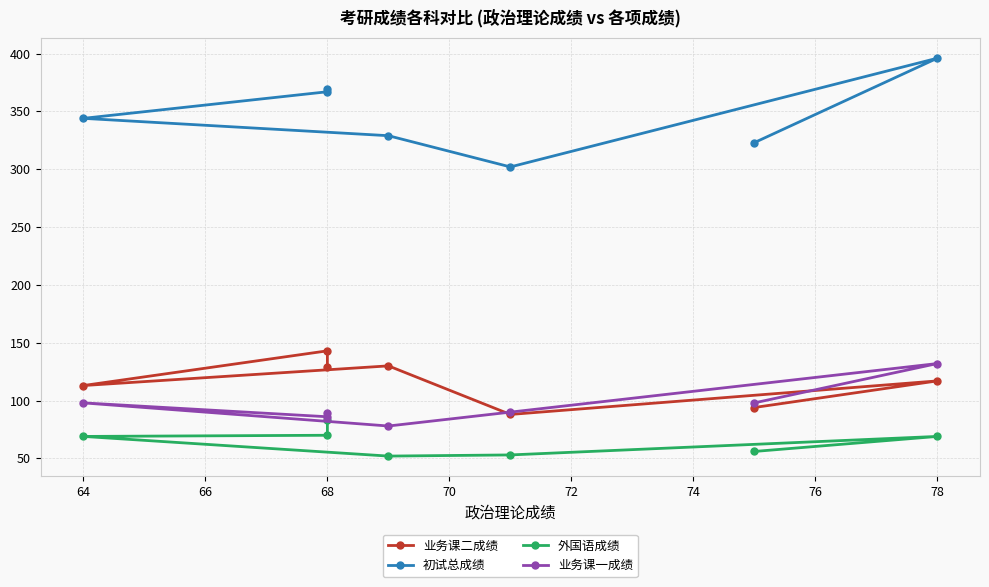

In 业务课一成绩, how many points are lower than both neighbors (excluding endpoints)?

2